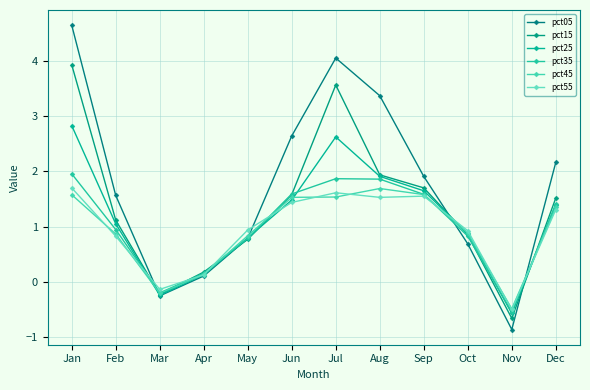

What is the greatest value displayed?

4.6